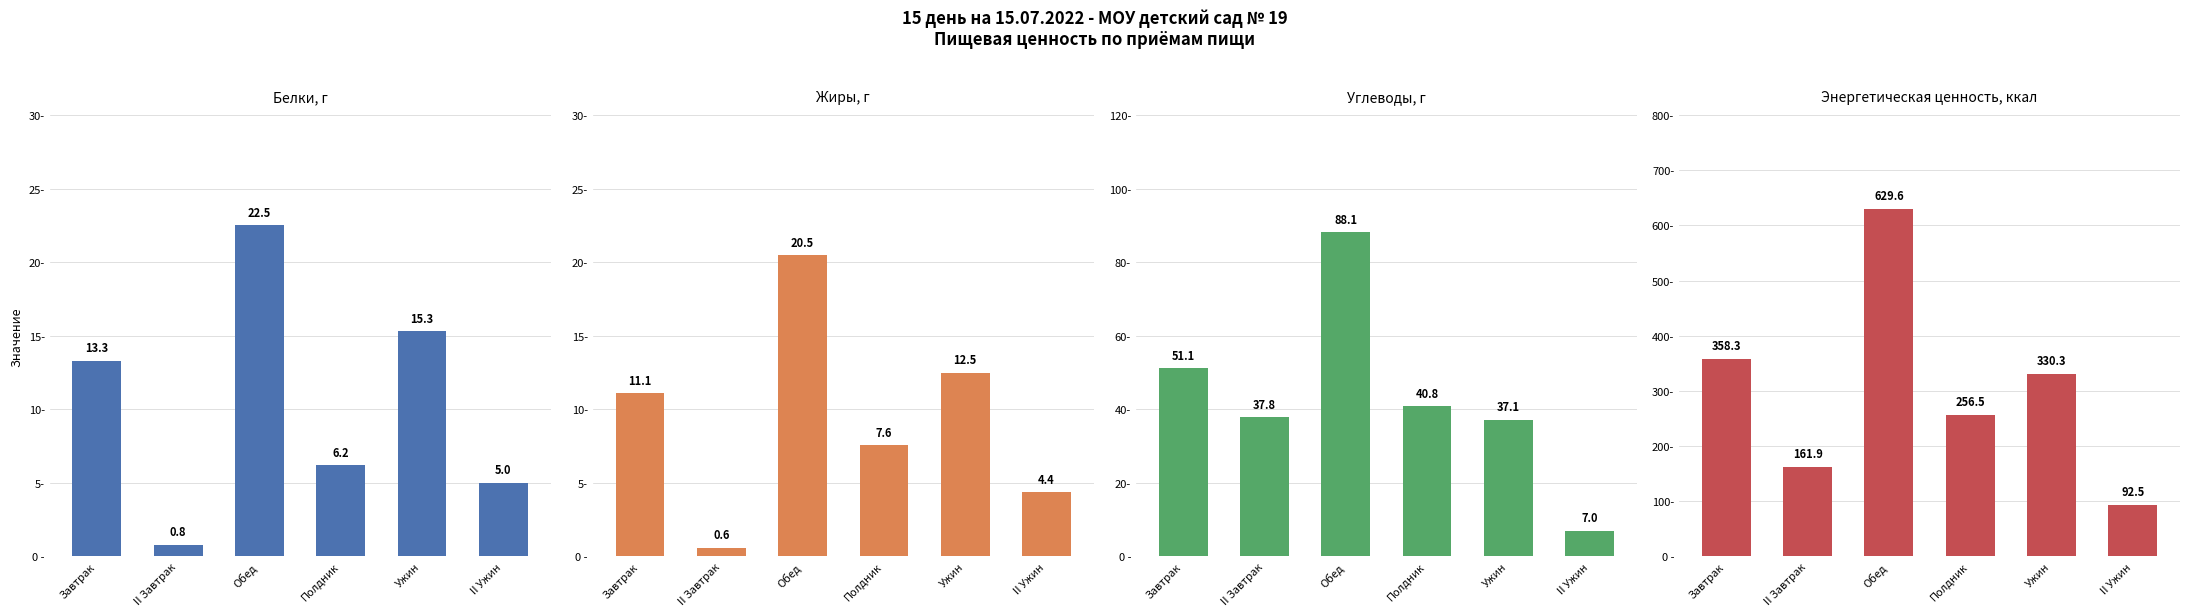

Reading right to left, extract all data points from this chart.

Белки, г: 5.0	15.3	6.2	22.5	0.8	13.3
Жиры, г: 4.4	12.5	7.6	20.5	0.6	11.1
Углеводы, г: 7.0	37.1	40.8	88.1	37.8	51.1
Энергетическая ценность, ккал: 92.5	330.3	256.5	629.6	161.9	358.3